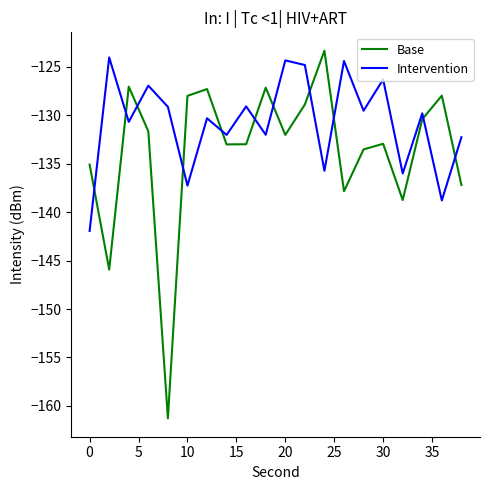

Rank the series by their average value, from highest to lowest.

Intervention, Base